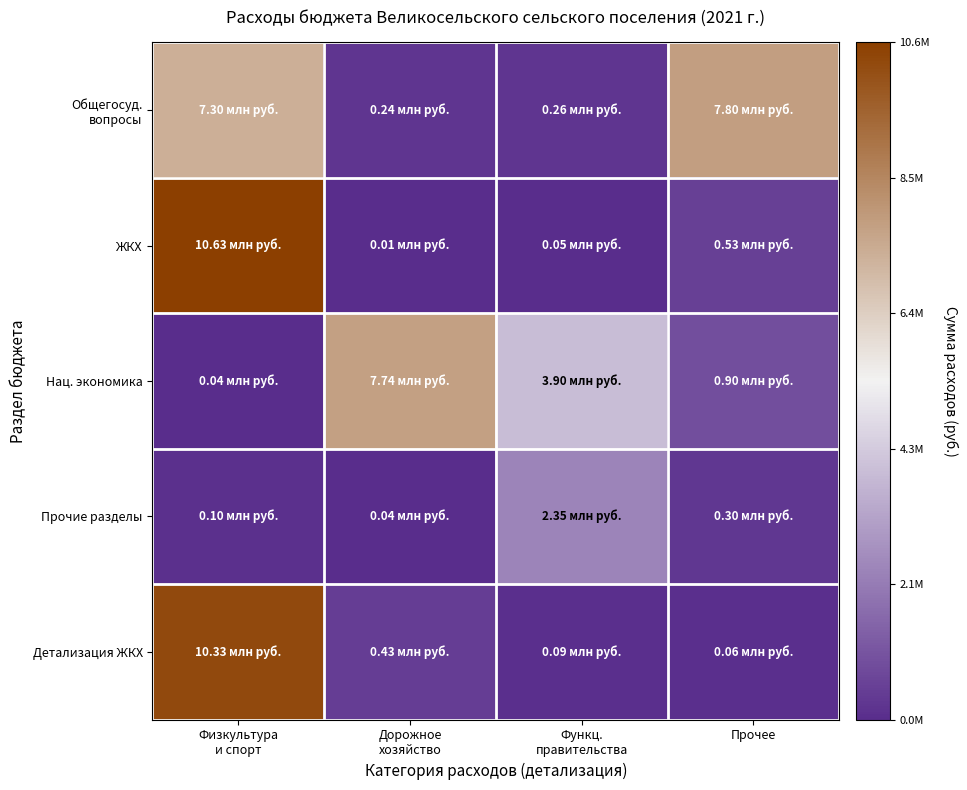

At Прочее, list the series in order from largest to smallest.

Общегосуд. вопросы, Нац. экономика, ЖКХ, Прочие разделы, Детализация ЖКХ